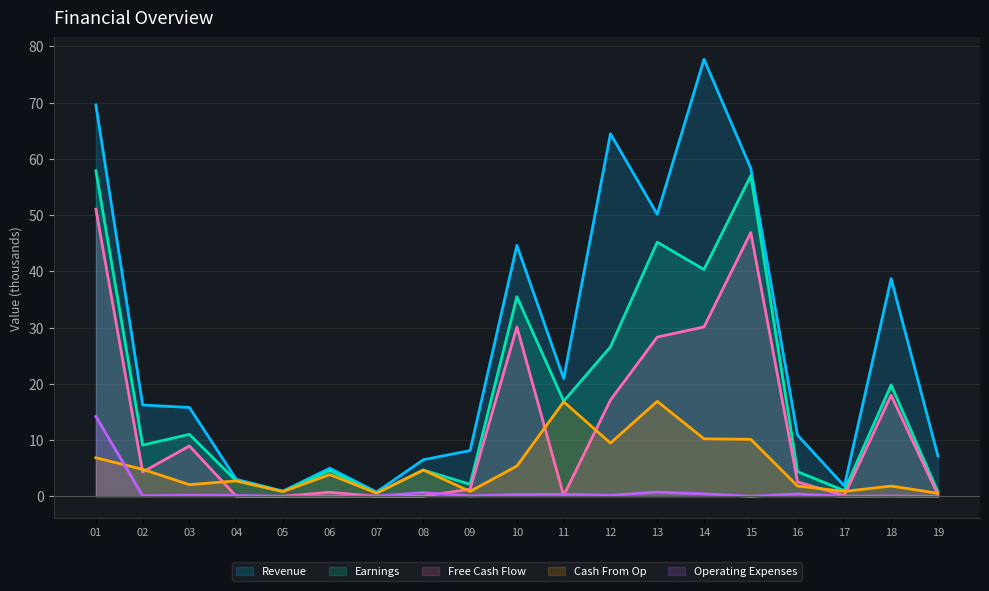

How many interior local valleys does the Cash From Op series have?

6